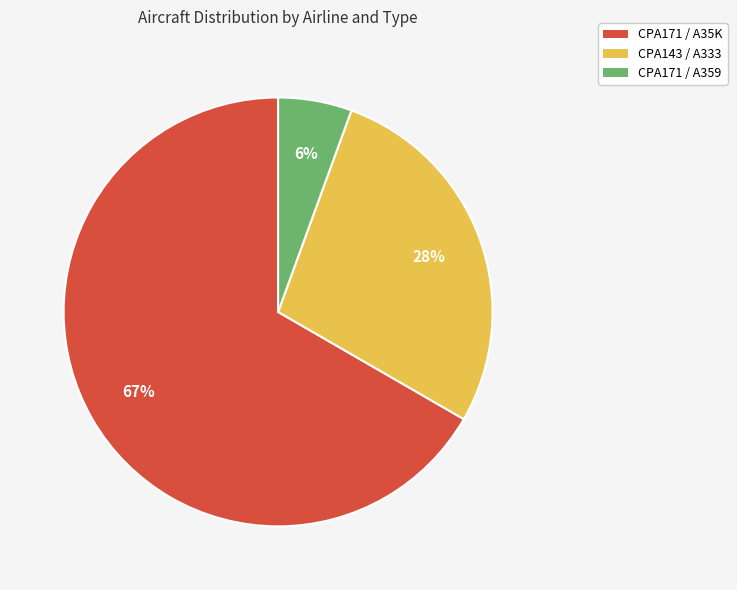

To the nearest percent, what percentage of the pie is CPA143 / A333?

28%